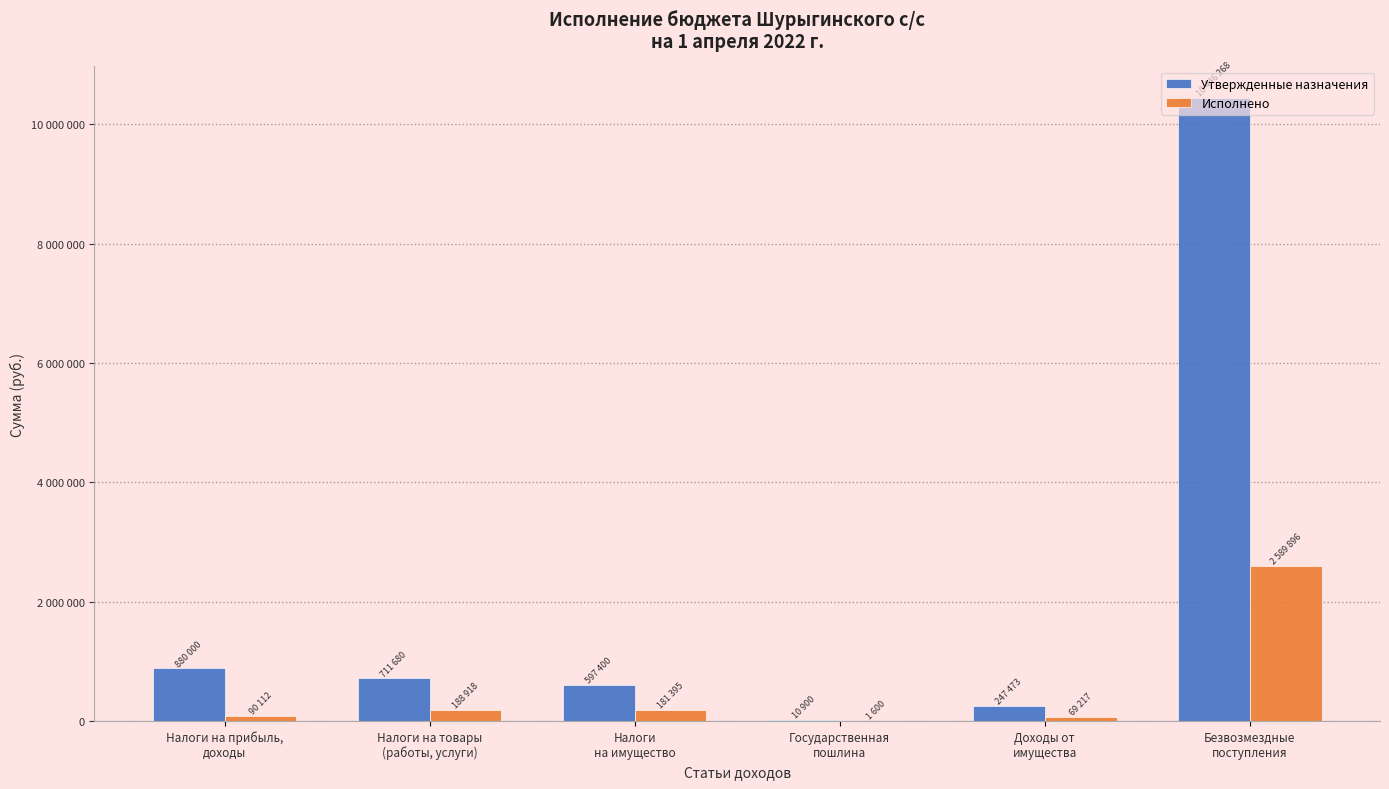

Is the value of Исполнено at Безвозмездные
поступления greater than the value of Утвержденные назначения at Государственная
пошлина?

Yes